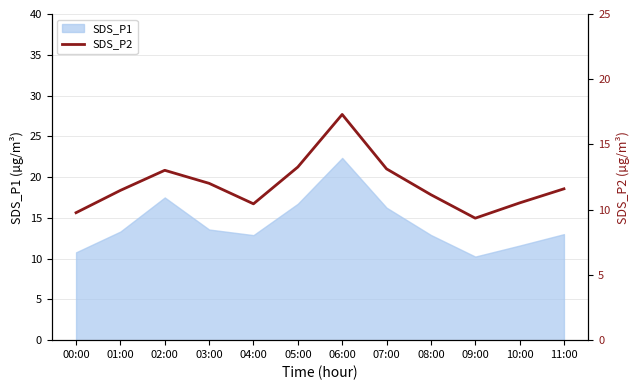

The SDS_P1 series shows 16.7 at 05:00. True or false?

True